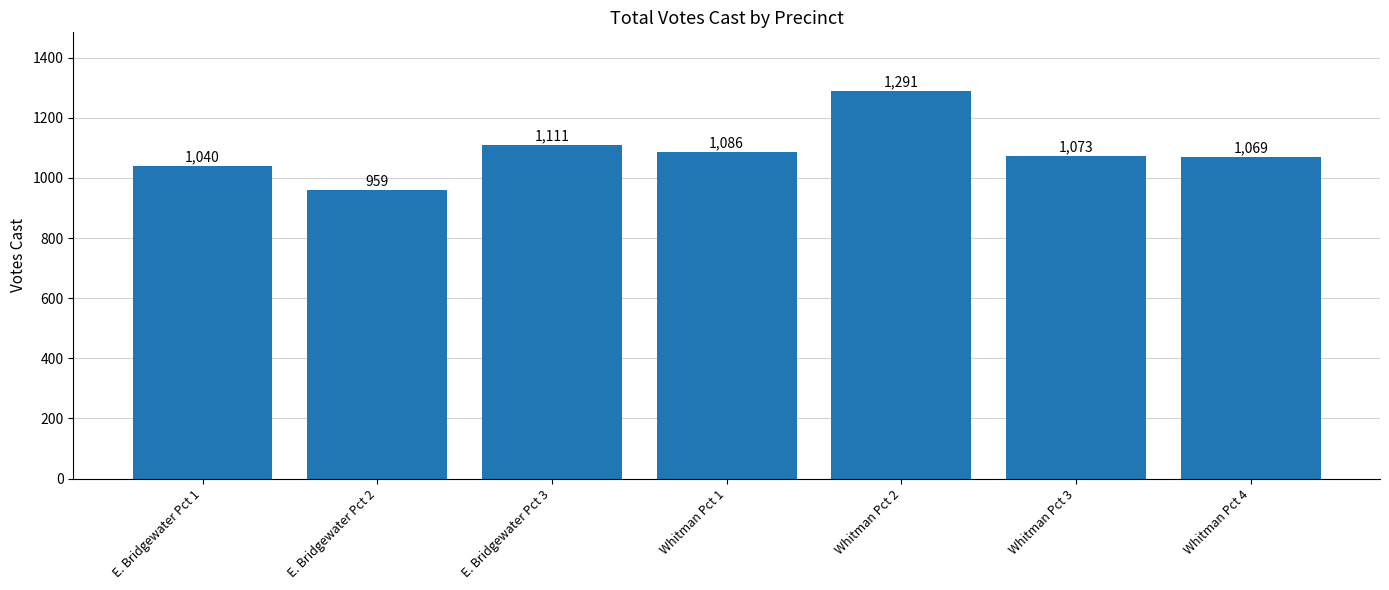

The chart shows a value of 1291 at Whitman Pct 2. True or false?

True